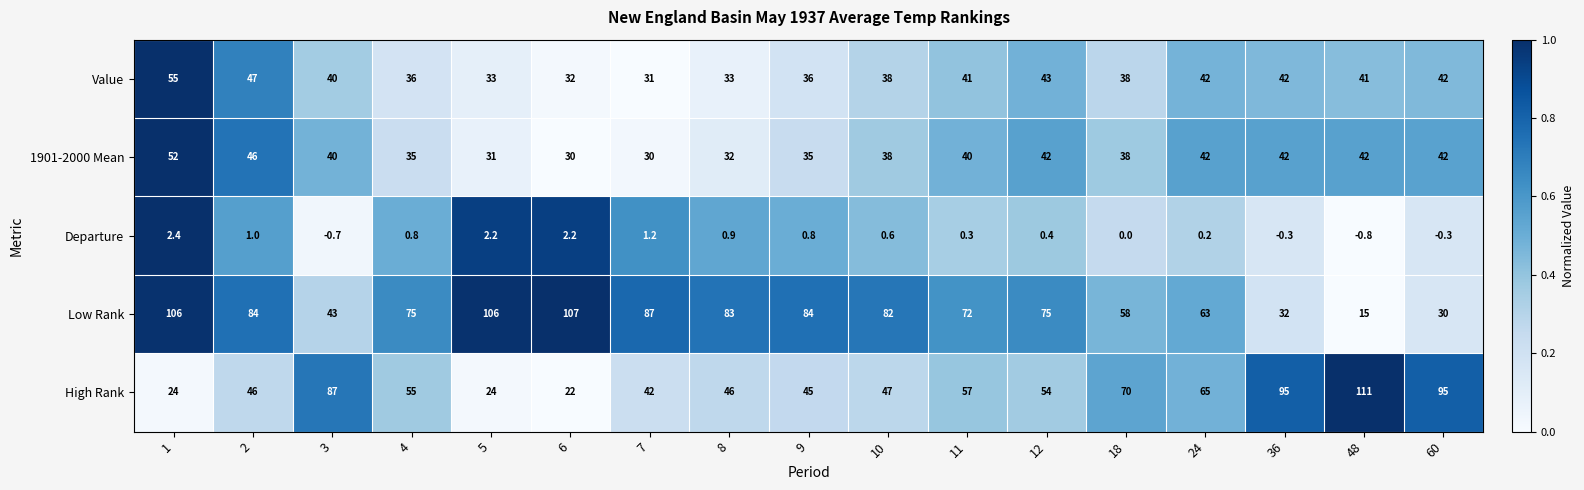

What is the average value of the High Rank series?

57.9